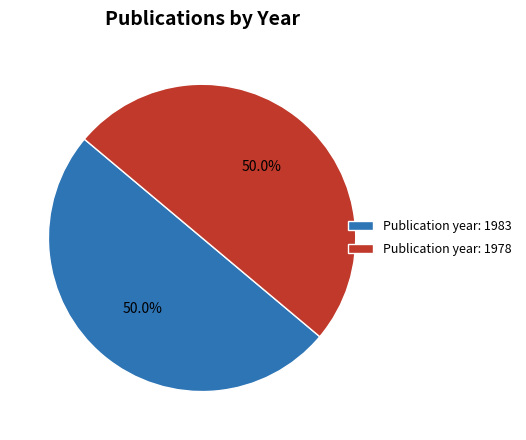

What is the ratio of the value at Publication year: 1978 to the value at Publication year: 1983?

1.0